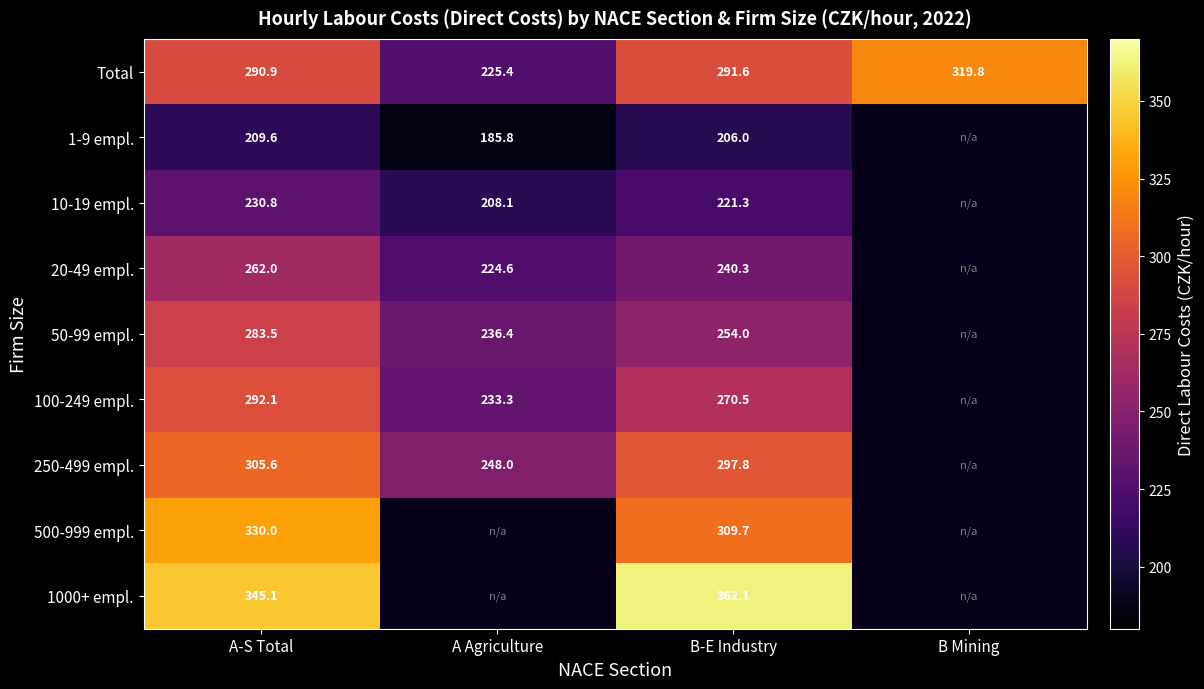

How many distinct data groups are displayed?

9